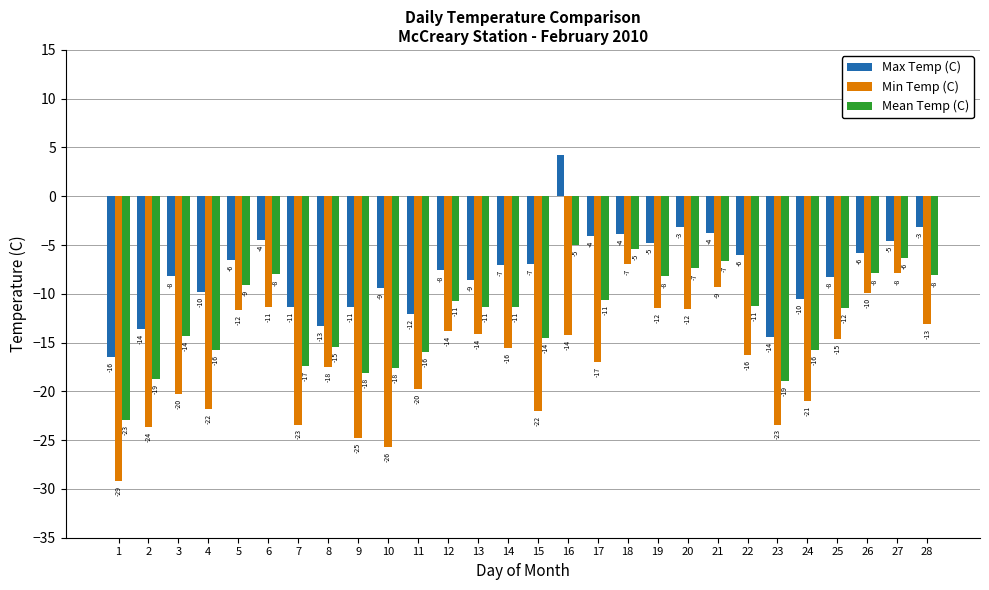

At which label does Max Temp (C) first exceed -7?

5